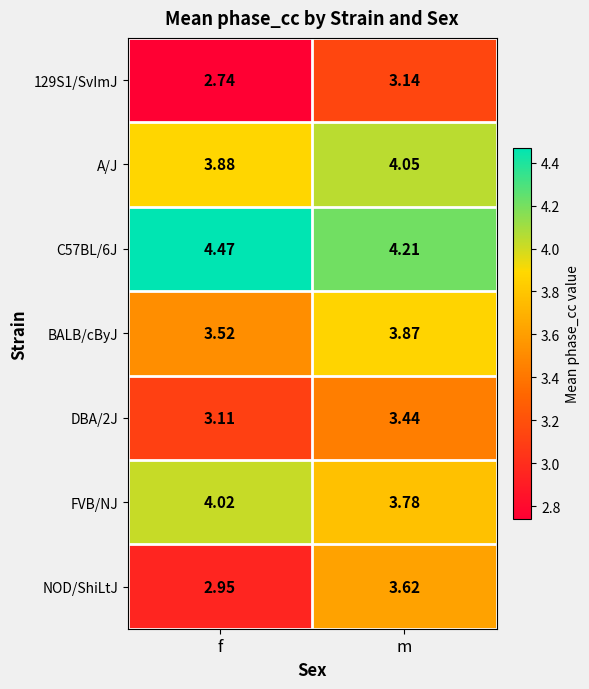

What is the spread (max minus min) of values at f?

1.7